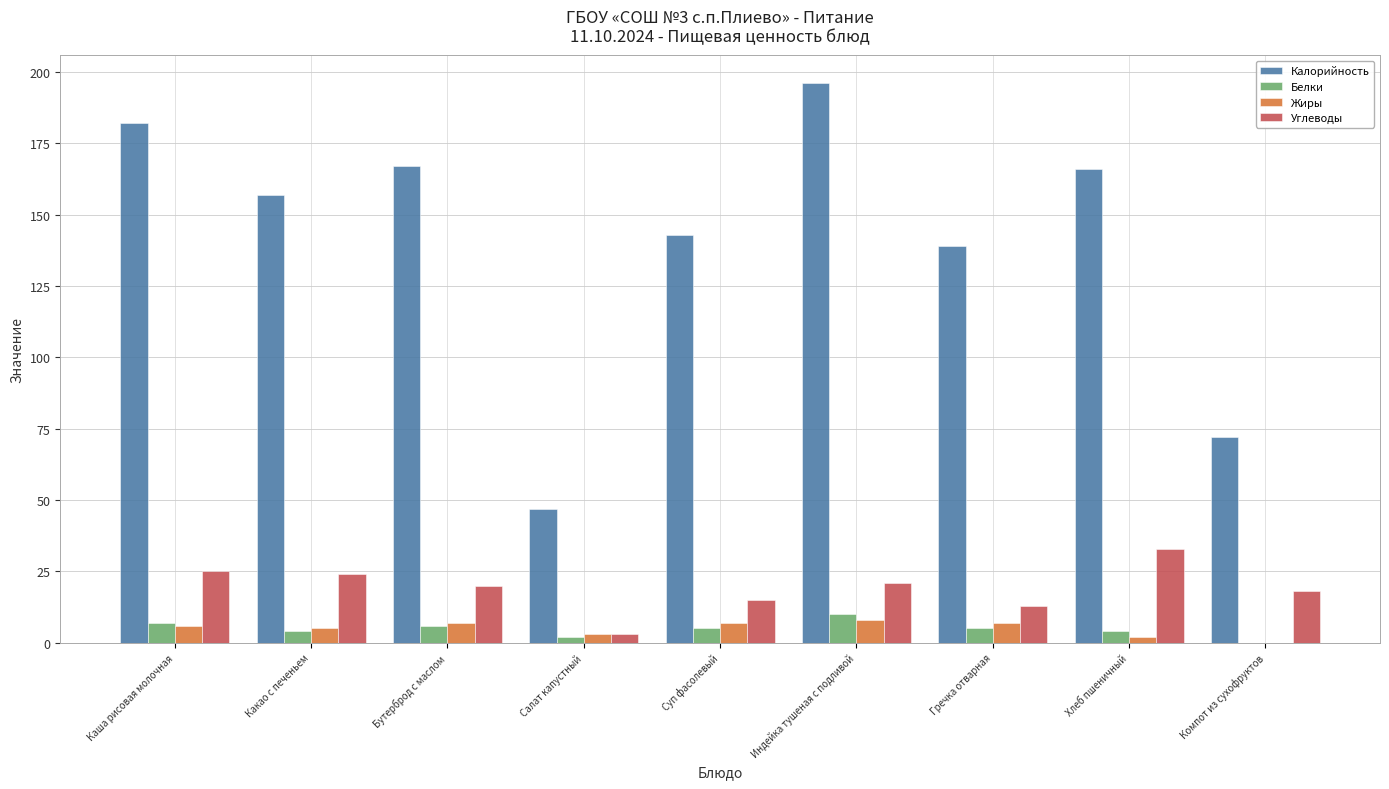

What is the difference between the Жиры values at Гречка отварная and Хлеб пшеничный?

5